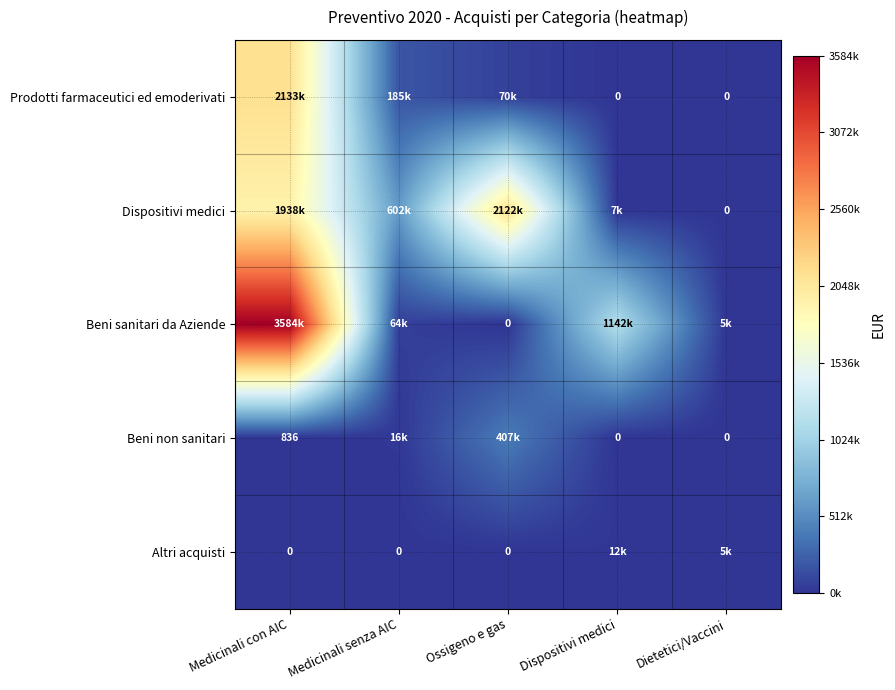

At which label does Prodotti farmaceutici ed emoderivati first exceed 70000?

Medicinali con AIC